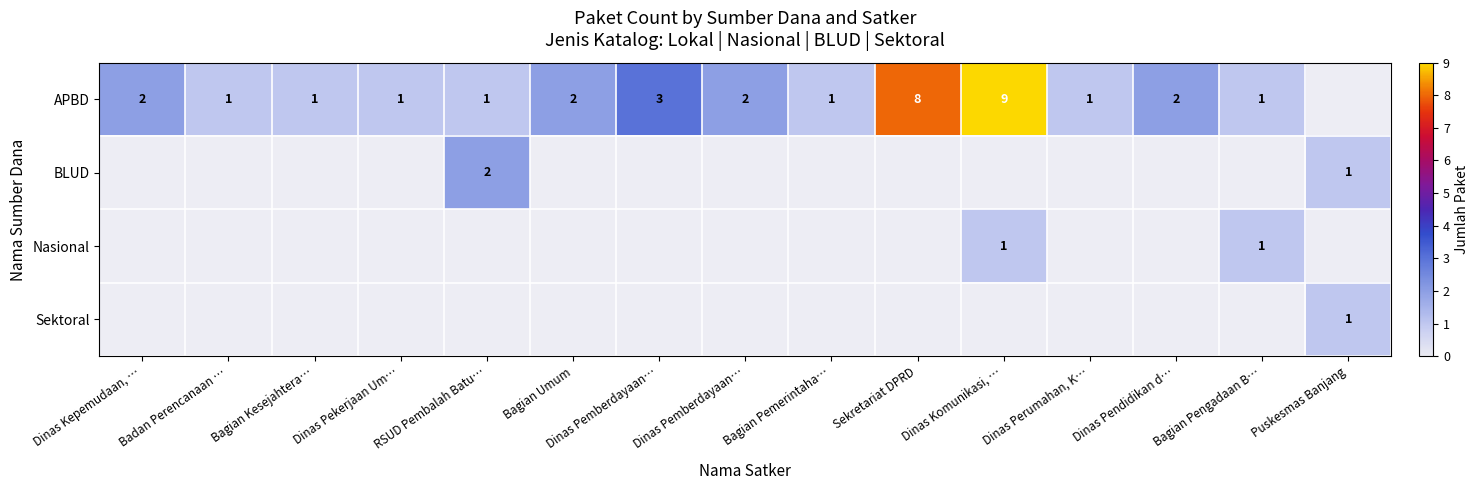

Which category has the lowest value in the APBD series?

Puskesmas Banjang